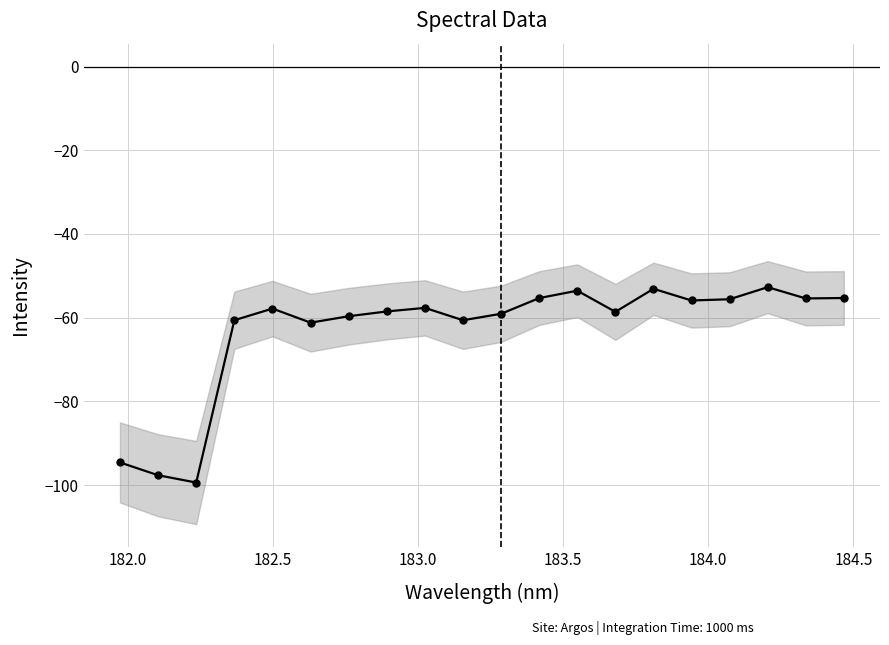

What is the difference between the maximum and minimum values?

46.7